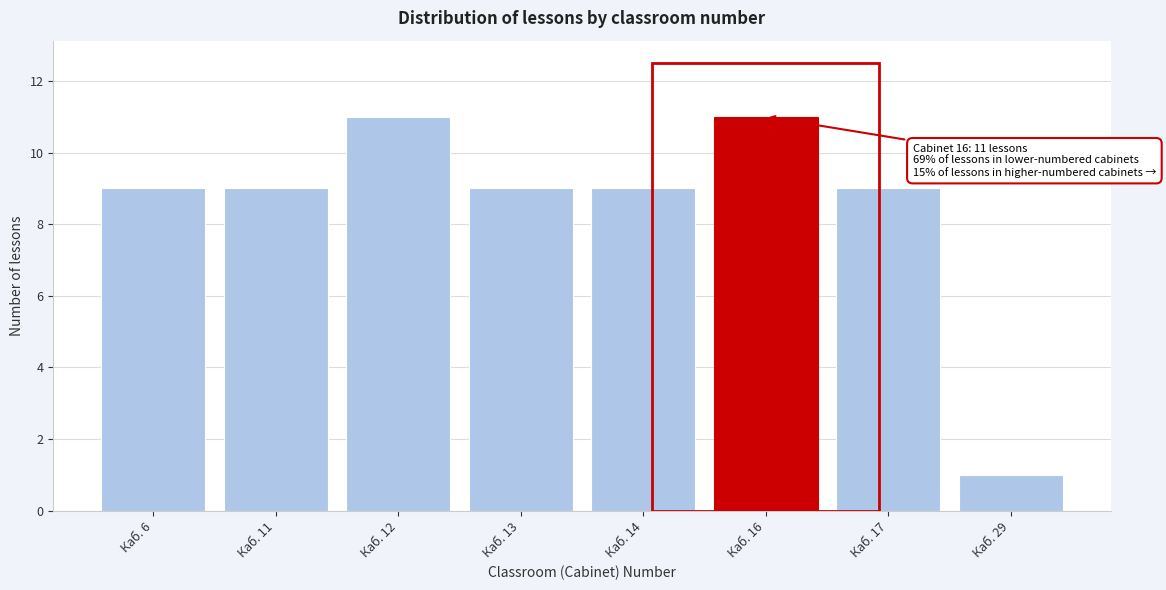

Reading left to right, extract all data points from this chart.

9	9	11	9	9	11	9	1